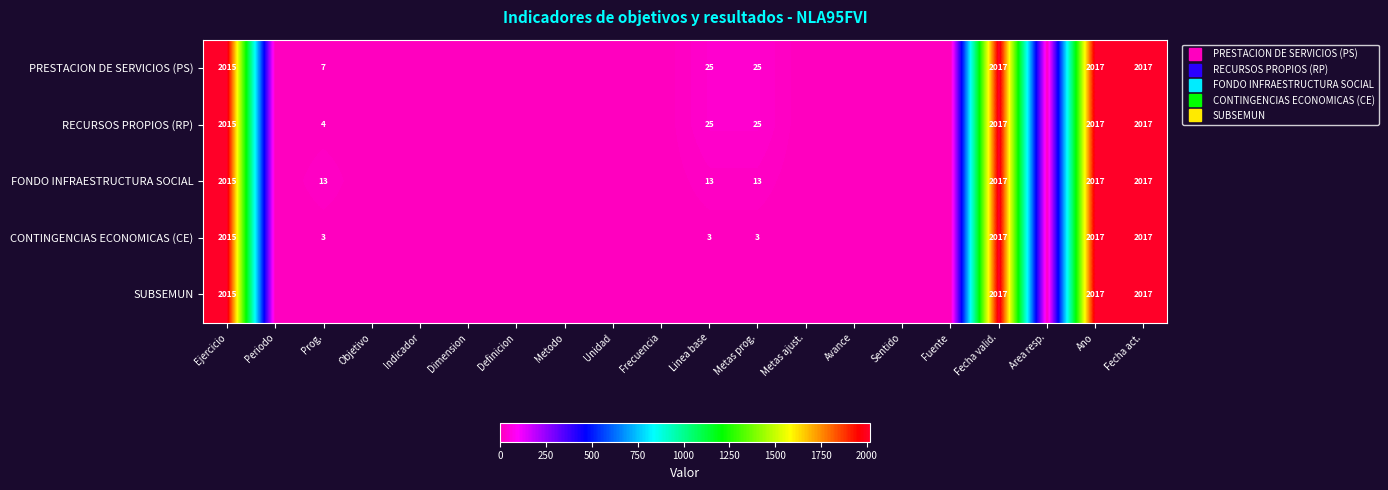

Which series has the largest total across all categories?

PRESTACION DE SERVICIOS (PS)